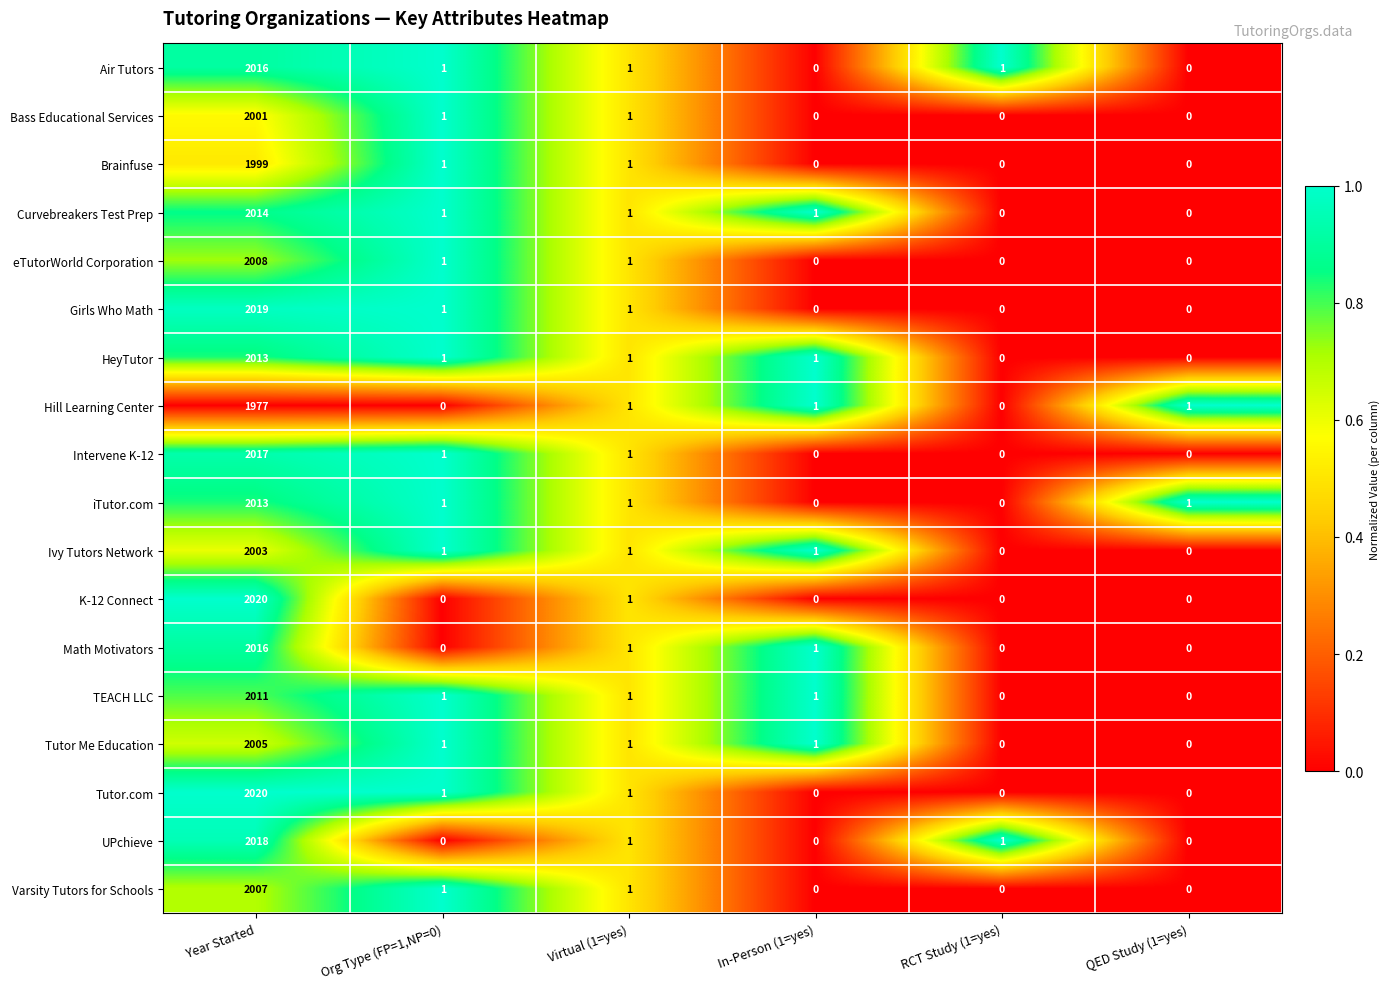

At how many categories does at least one series exceed 0?

6